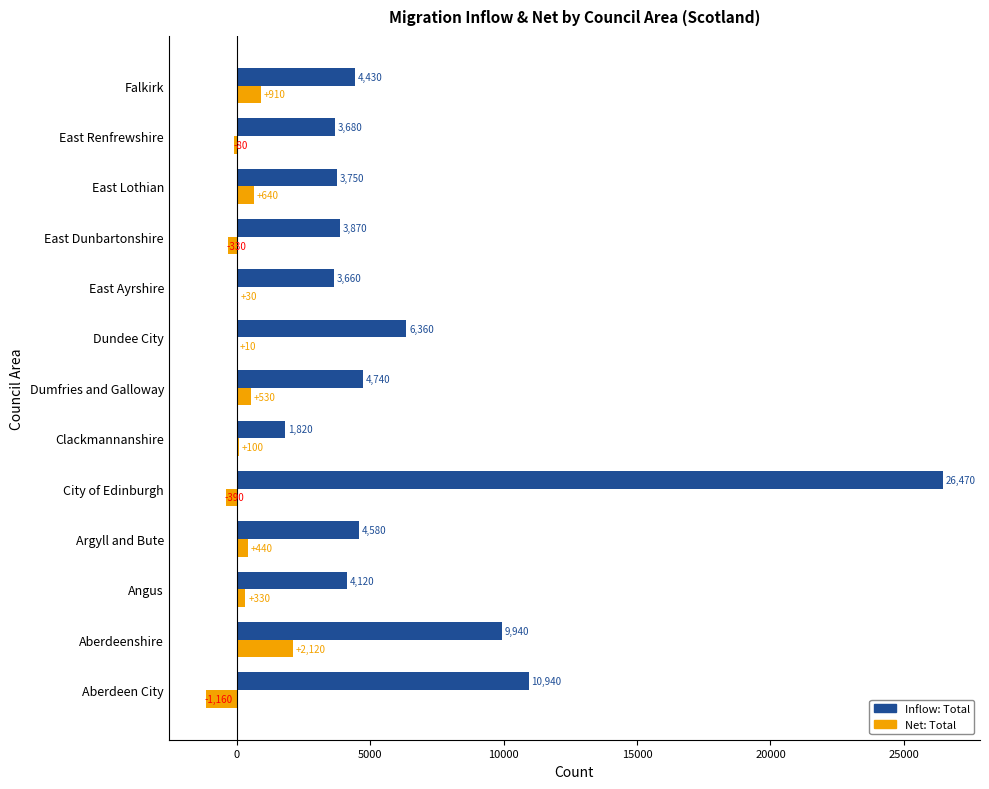

At which category is the sum across all series the highest?

City of Edinburgh